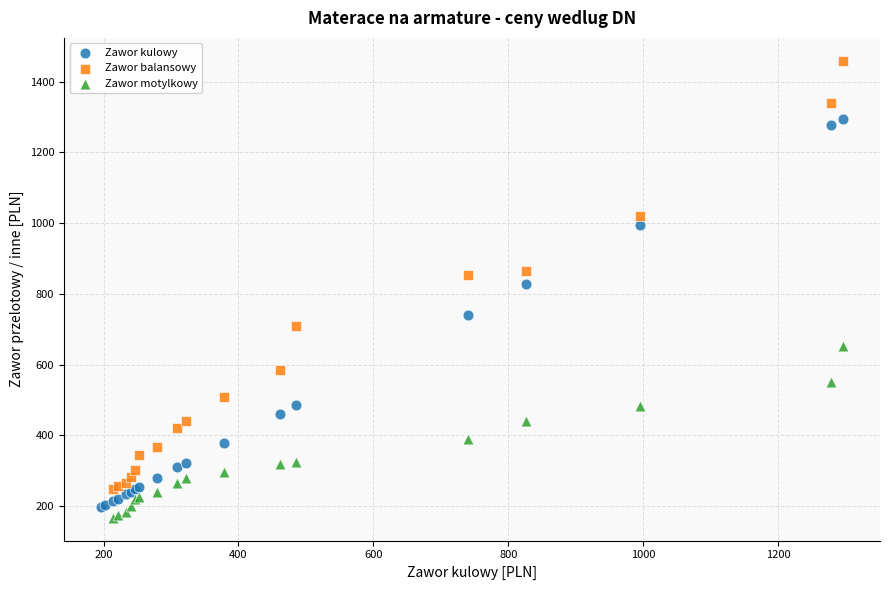

Which series has the widest spread of Y values?

Zawor balansowy